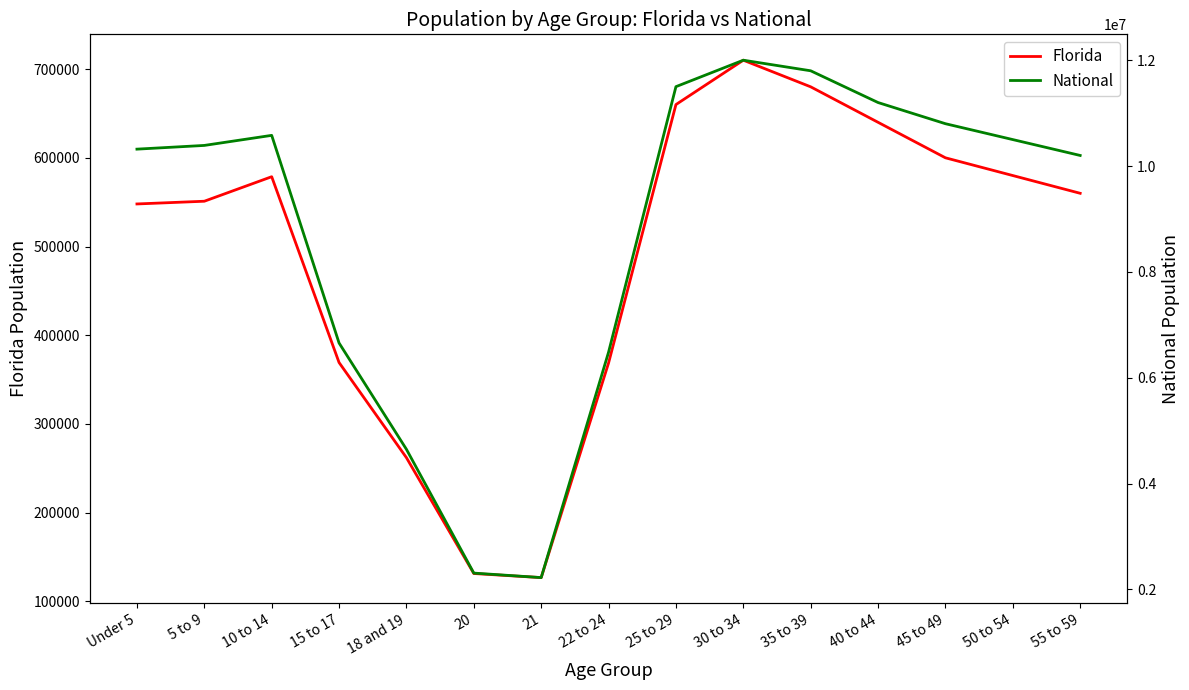

How many interior local peaks does the National series have?

2